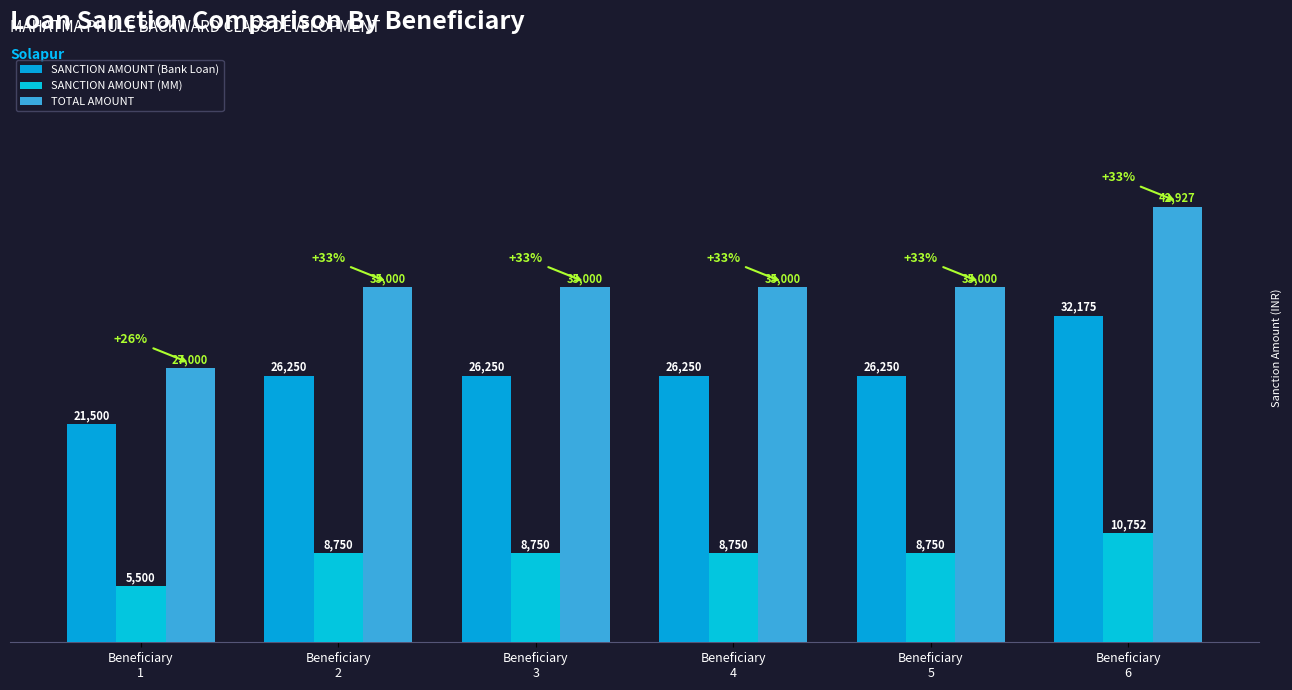

Which series has the largest total across all categories?

TOTAL AMOUNT